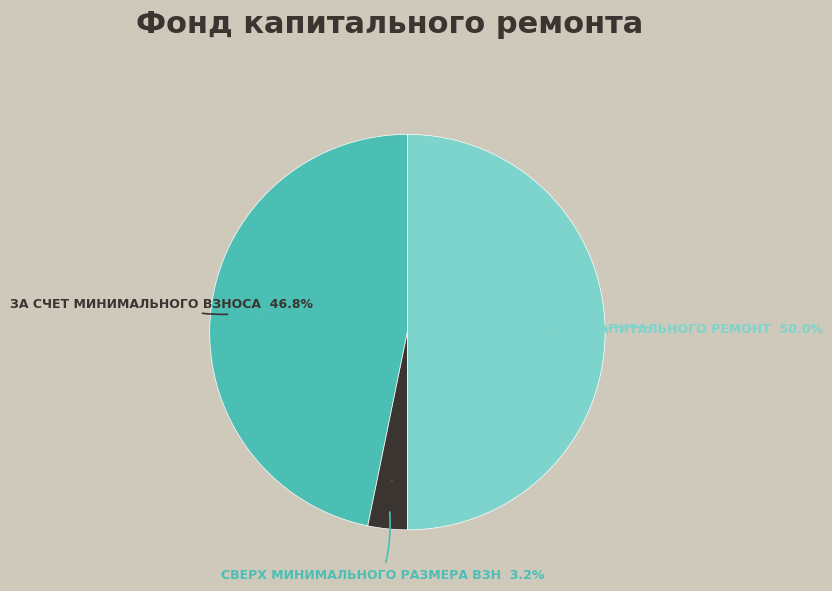

Is it true that Итого фонд капитального ремонта is 50% of the pie?

True